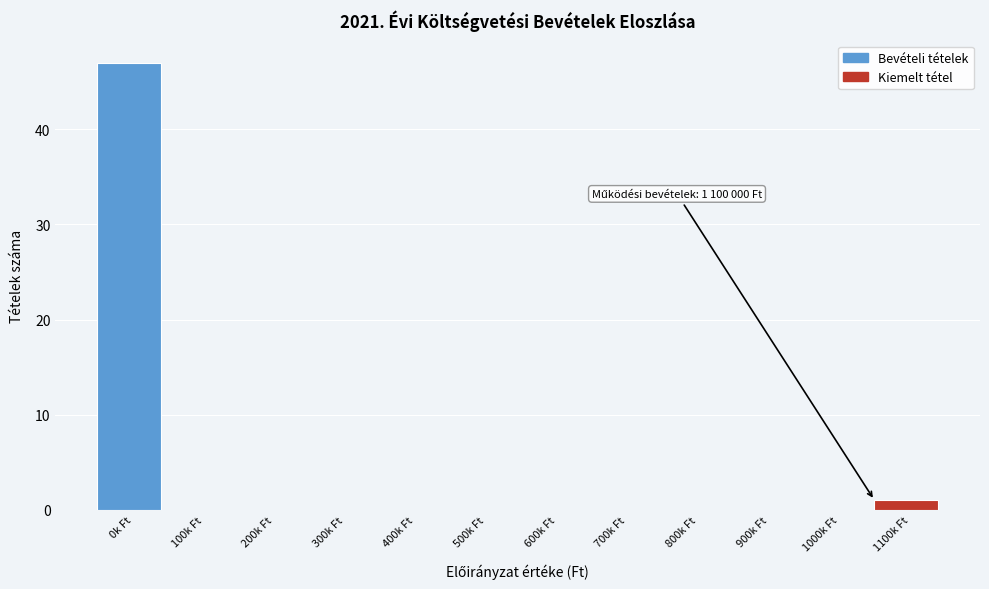

Reading left to right, list all the values displayed in this chart.

0k Ft=47	100k Ft=0	200k Ft=0	300k Ft=0	400k Ft=0	500k Ft=0	600k Ft=0	700k Ft=0	800k Ft=0	900k Ft=0	1000k Ft=0	1100k Ft=1